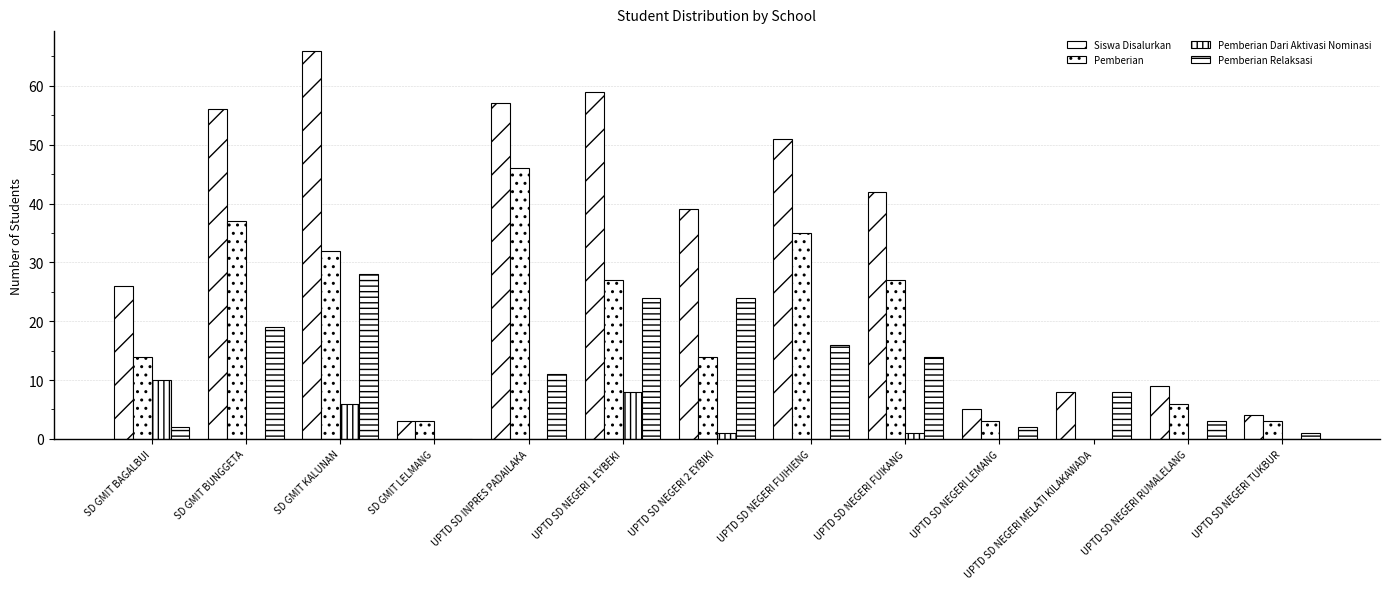

True or false: Siswa Disalurkan has a value of 23 at UPTD SD NEGERI FUIKANG.

False